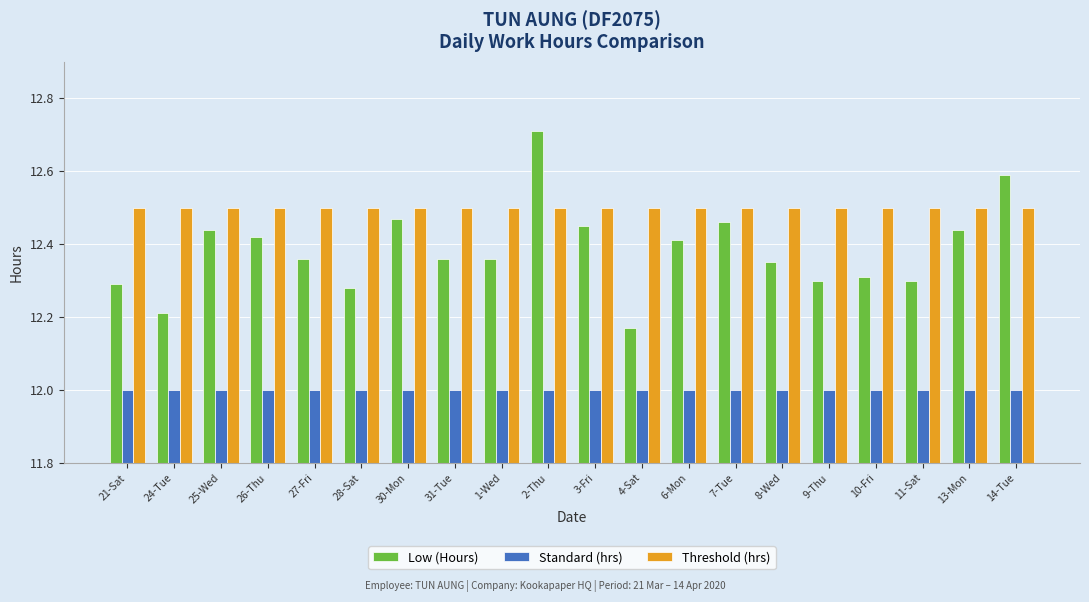

Which category has the highest value across all series?

2-Thu